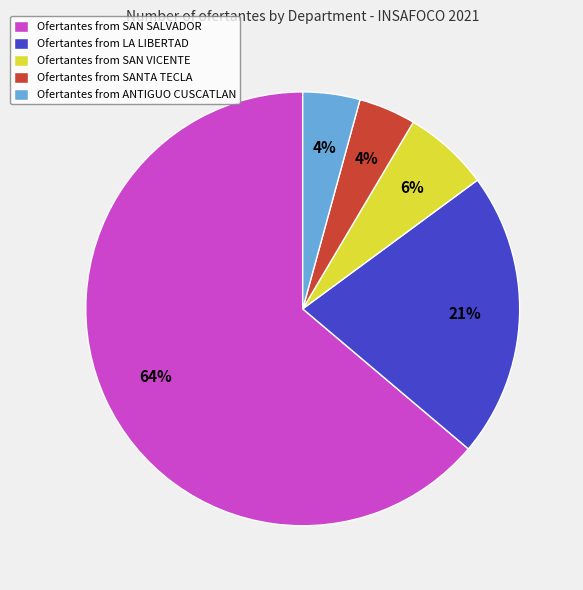

How many segments does this pie chart have?

5